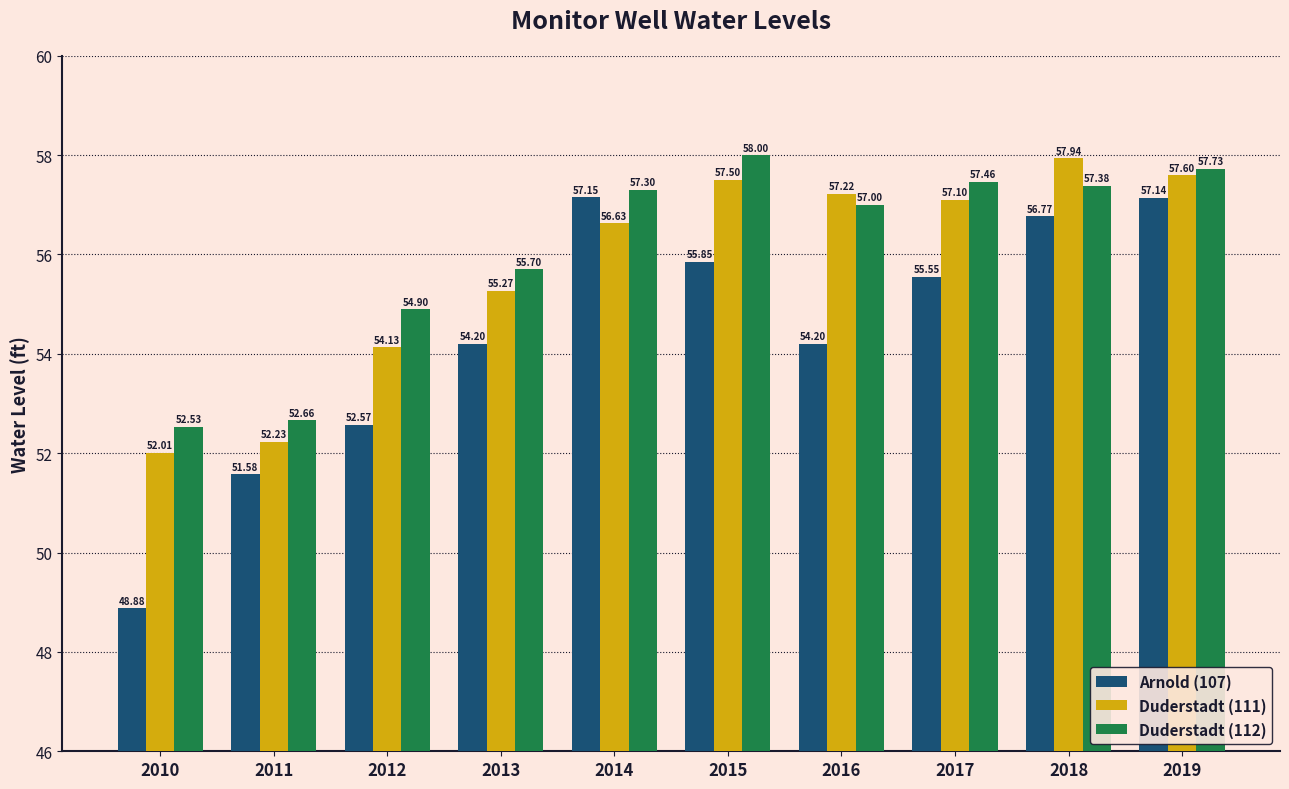

How many series are shown in this chart?

3